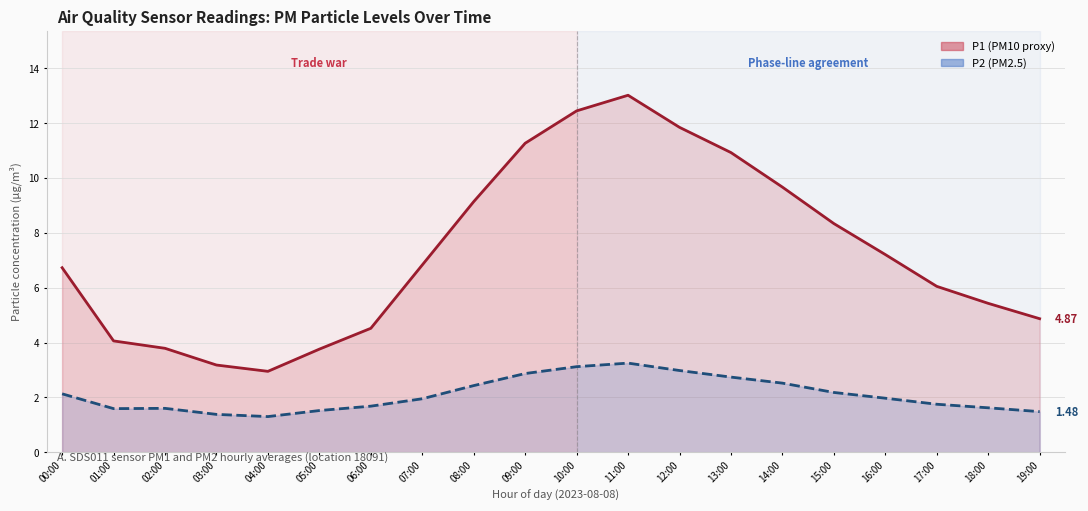

Which series has the widest spread of values?

P1 (PM10 proxy)